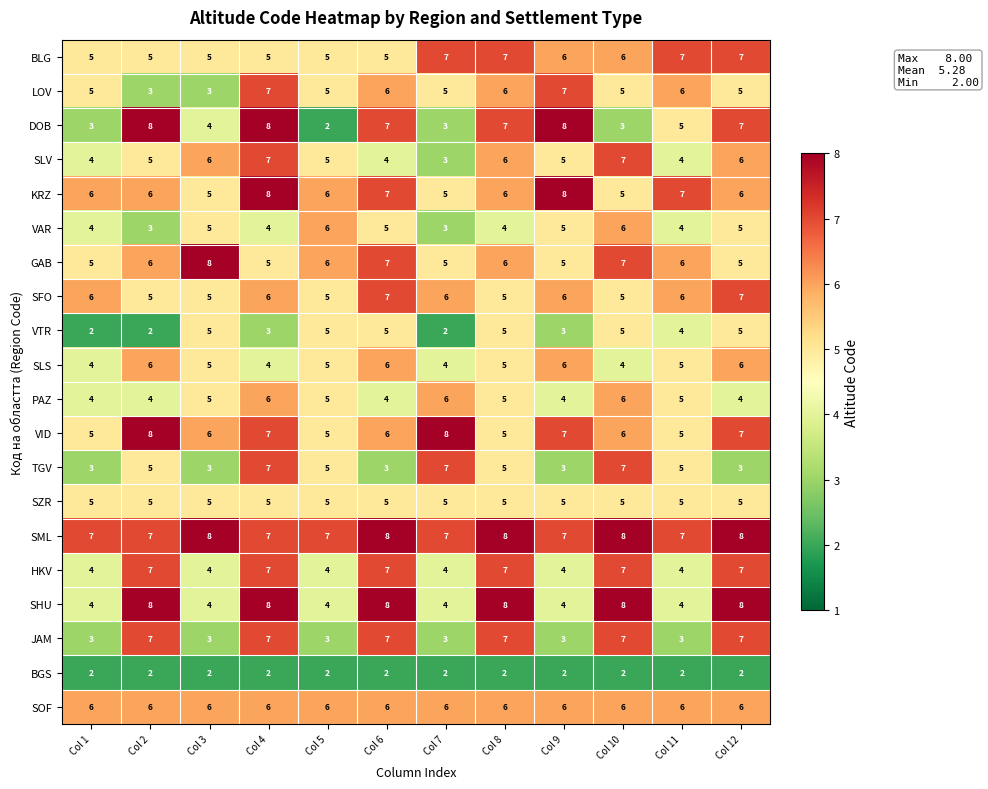

What is the greatest value displayed?

8